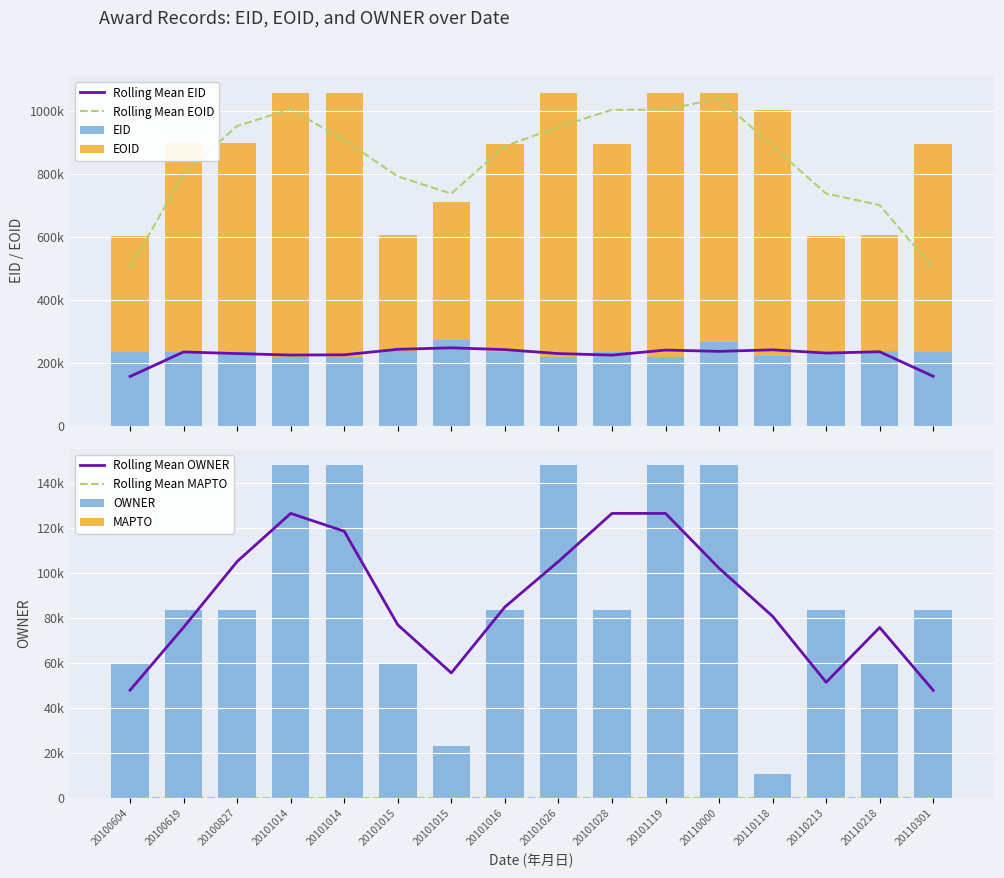

List the series in order of their peak value, lowest first.

OWNER, EID, EOID